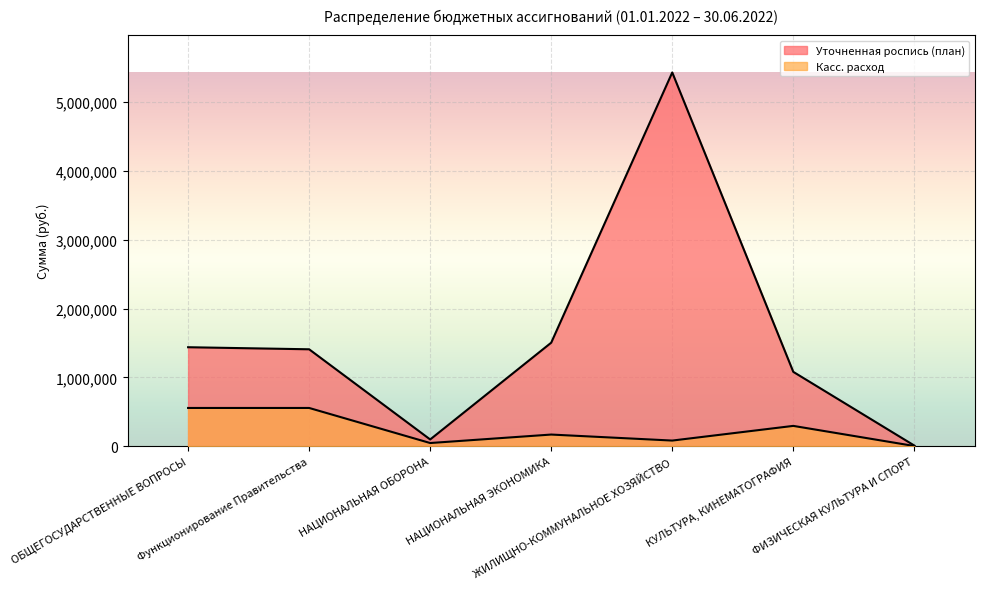

Where does the Касс. расход series first go above 170000?

ОБЩЕГОСУДАРСТВЕННЫЕ ВОПРОСЫ